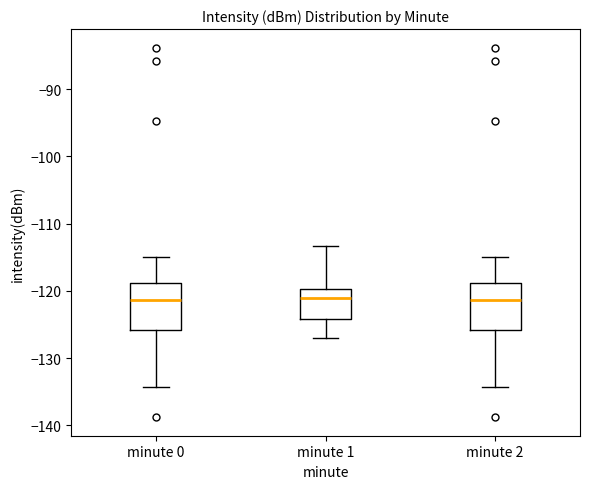

Where is the lower edge of the box for minute 0 on the y-axis? The values are not printed on the chart, so give them approximately, as read against the axis.

-126